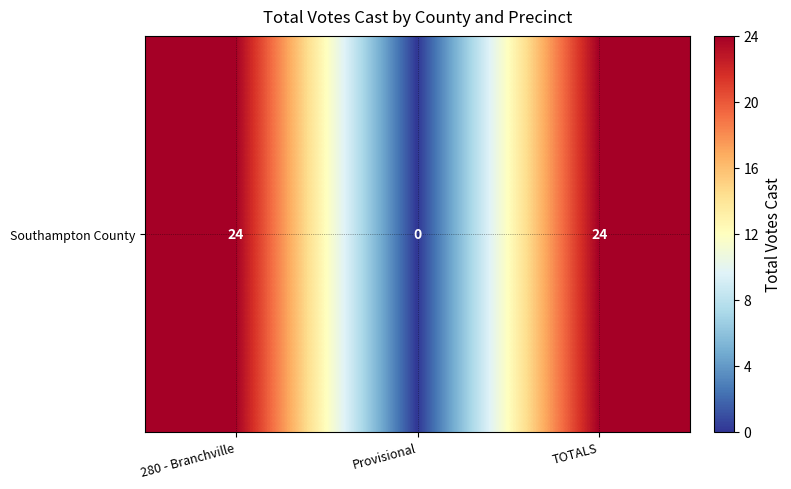

How many data points are less than 24?

1